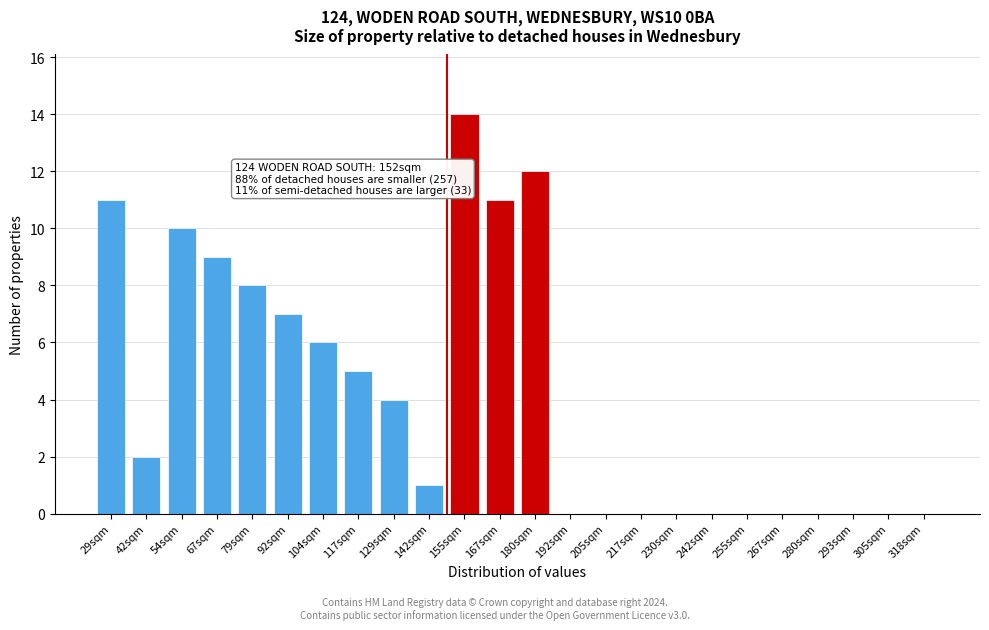

Reading left to right, what are all the values shown in this chart?

29sqm=11	42sqm=2	54sqm=10	67sqm=9	79sqm=8	92sqm=7	104sqm=6	117sqm=5	129sqm=4	142sqm=1	155sqm=14	167sqm=11	180sqm=12	192sqm=0	205sqm=0	217sqm=0	230sqm=0	242sqm=0	255sqm=0	267sqm=0	280sqm=0	293sqm=0	305sqm=0	318sqm=0